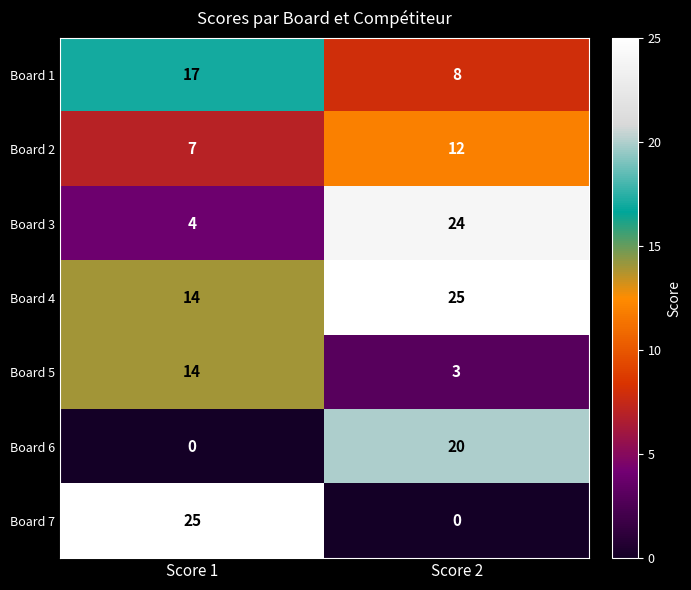

Count the number of data series in this chart.

7